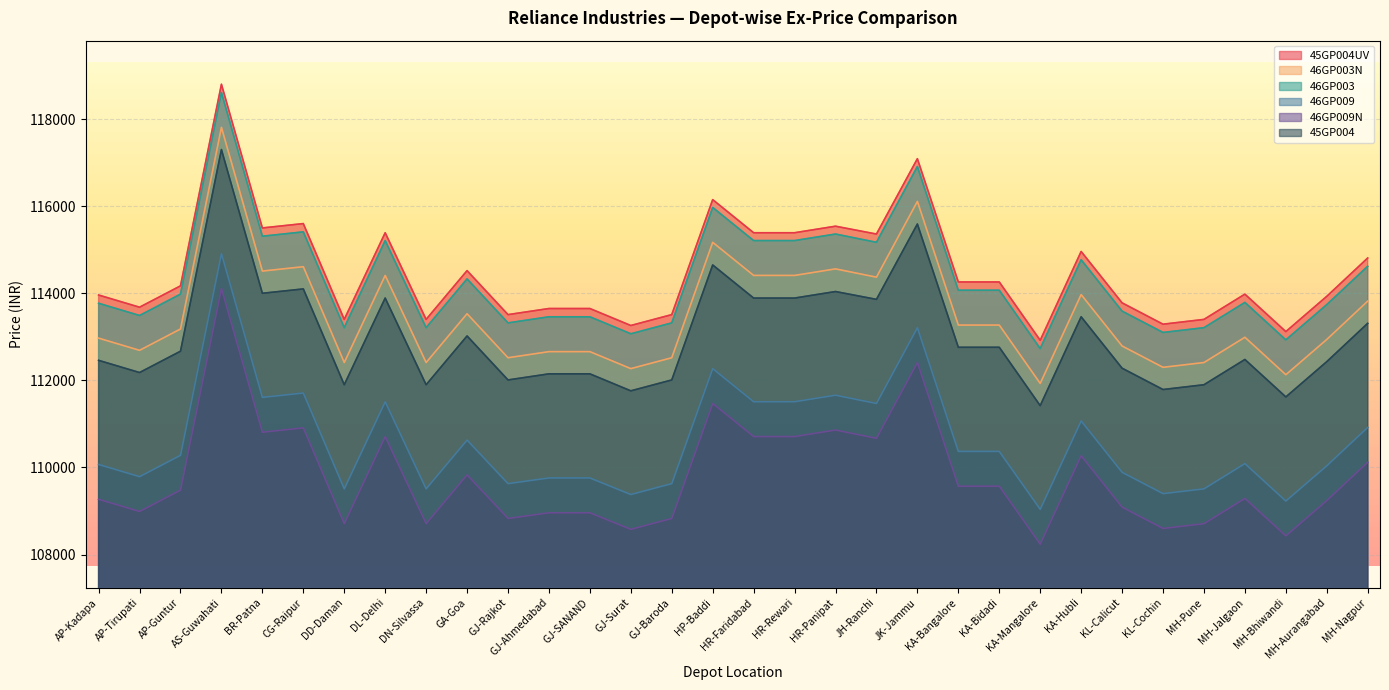

Reading left to right, list all the values displayed in this chart.

45GP004UV: 113960	113680	114170	118800	115500	115600	113400	115390	113400	114520	113510	113650	113650	113260	113510	116150	115390	115390	115540	115360	117090	114260	114260	112920	114960	113780	113290	113400	113980	113120	113930	114810
46GP003N: 112970	112690	113180	117810	114510	114610	112410	114410	112410	113530	112520	112660	112660	112270	112520	115170	114410	114410	114560	114370	116110	113270	113270	111930	113970	112790	112300	112410	112990	112130	112940	113820
46GP003: 113770	113490	113980	118610	115310	115410	113210	115210	113210	114330	113320	113460	113460	113070	113320	115970	115210	115210	115360	115170	116910	114070	114070	112730	114770	113590	113100	113210	113790	112930	113740	114620
46GP009: 110070	109790	110280	114910	111610	111710	109510	111510	109510	110630	109630	109760	109760	109380	109630	112270	111510	111510	111660	111470	113210	110370	110370	109040	111070	109890	109400	109510	110090	109230	110040	110920
46GP009N: 109270	108990	109480	114110	110810	110910	108710	110710	108710	109830	108830	108960	108960	108580	108830	111470	110710	110710	110860	110670	112410	109570	109570	108240	110270	109090	108600	108710	109290	108430	109240	110120
45GP004: 112460	112180	112670	117300	114000	114100	111900	113890	111900	113020	112010	112150	112150	111760	112010	114650	113890	113890	114040	113860	115590	112760	112760	111420	113460	112280	111790	111900	112480	111620	112430	113310